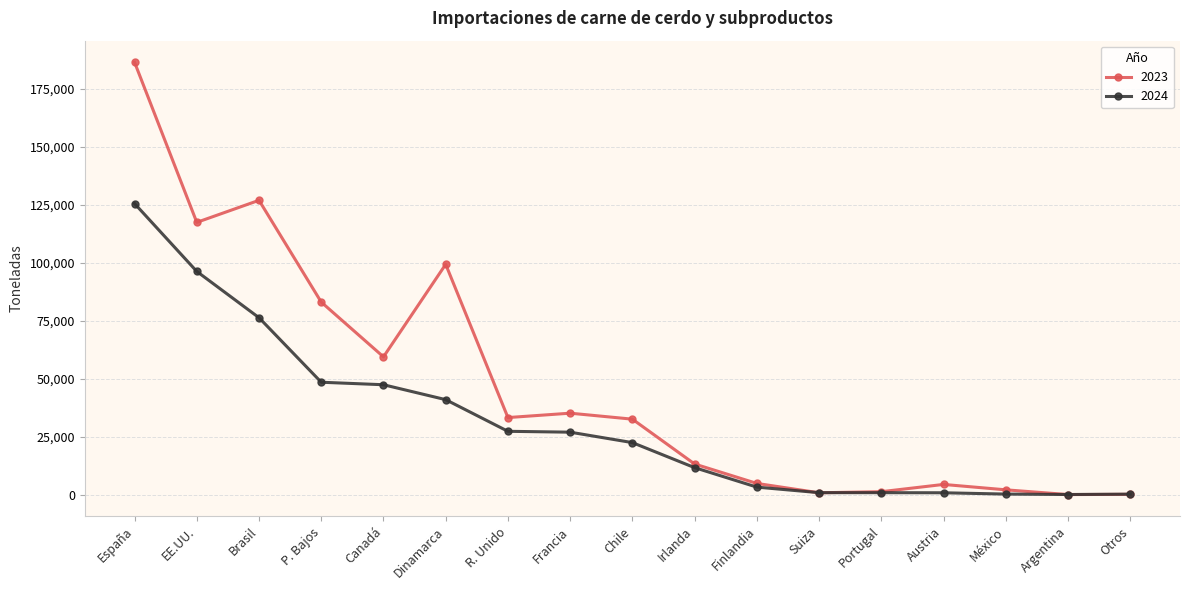

What is the approximate value of 2023 at Portugal, to the nearest 50?

1300